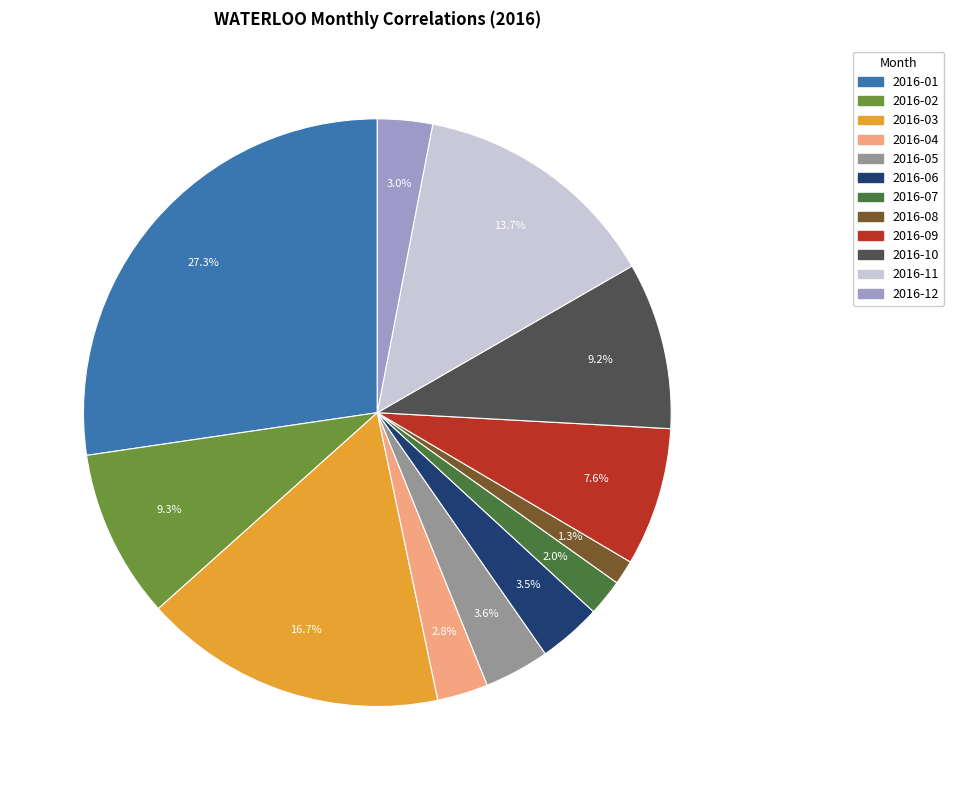

How many segments does this pie chart have?

12